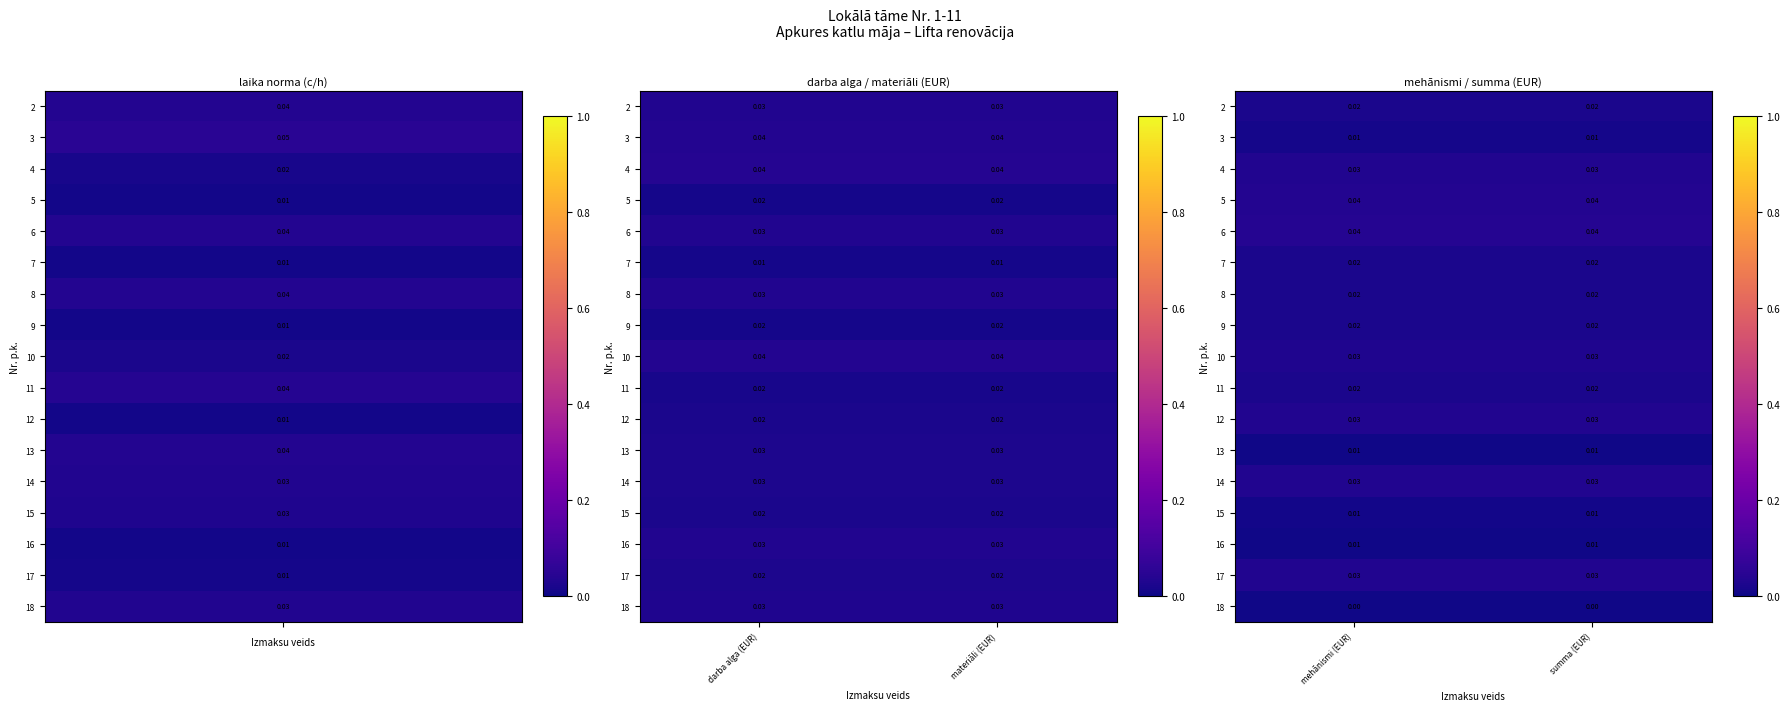

How many series are shown in this chart?

17